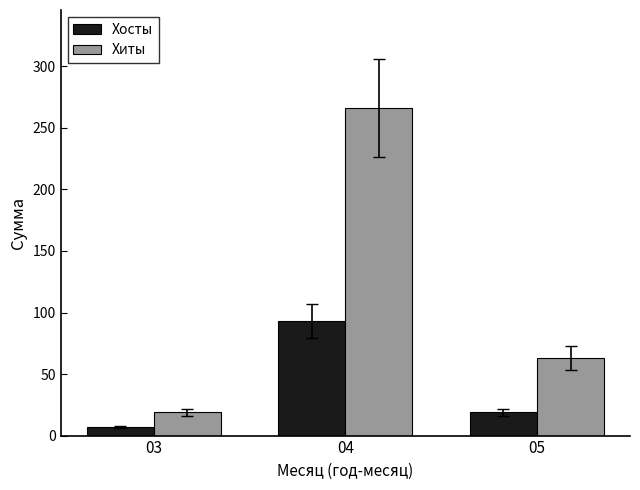

What is the difference between the maximum and minimum values in the Хиты series?

247